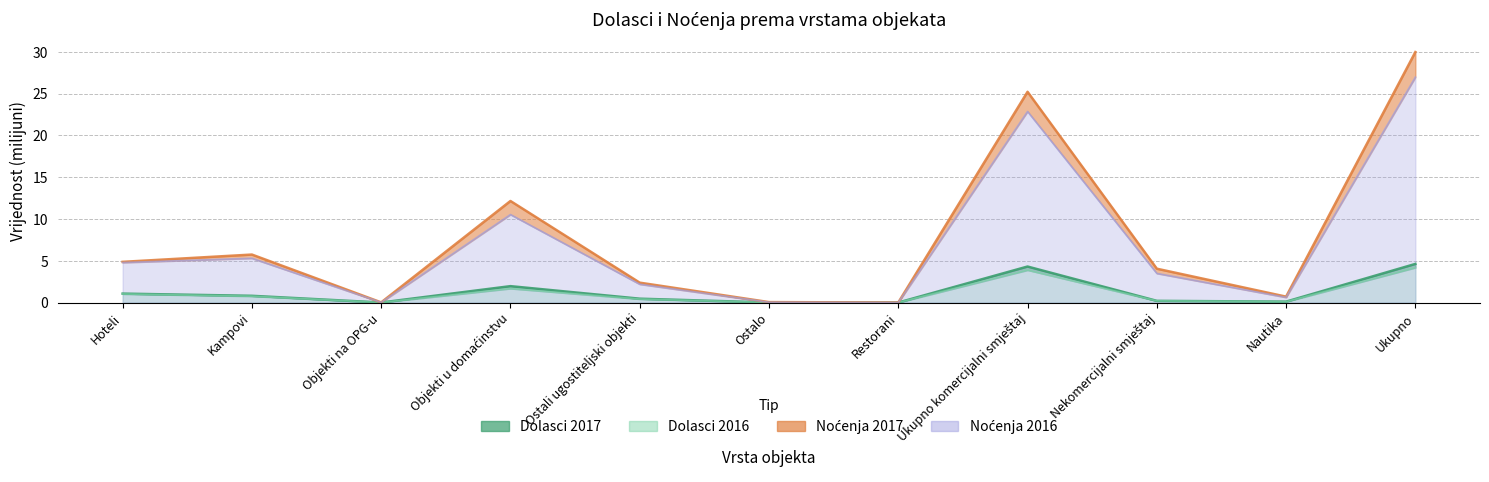

True or false: Noćenja 2017 has a value of 1.2 at Nautika.

False